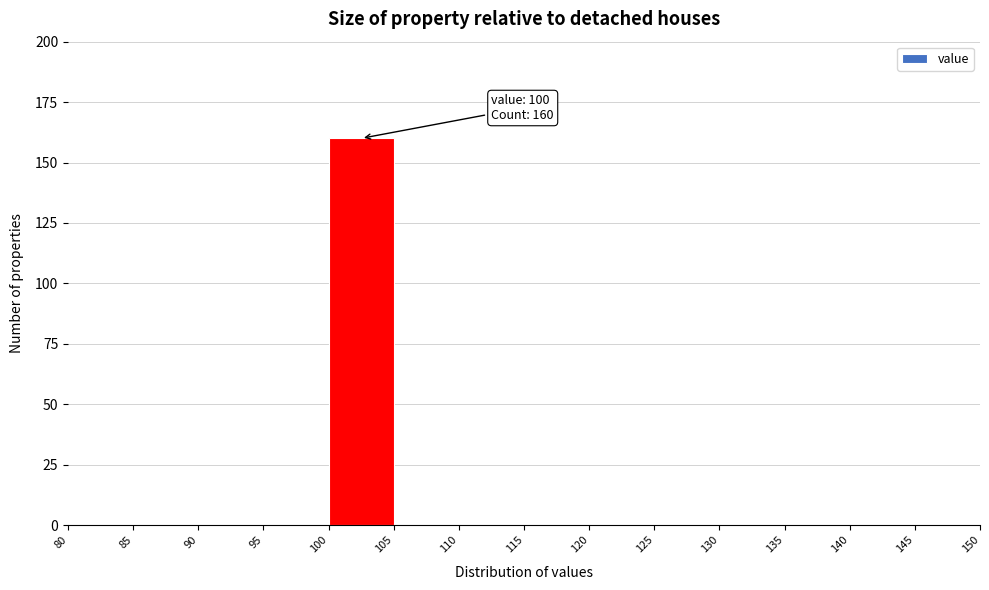

Over which range of the x-axis is the bar tallest?

100 to 105